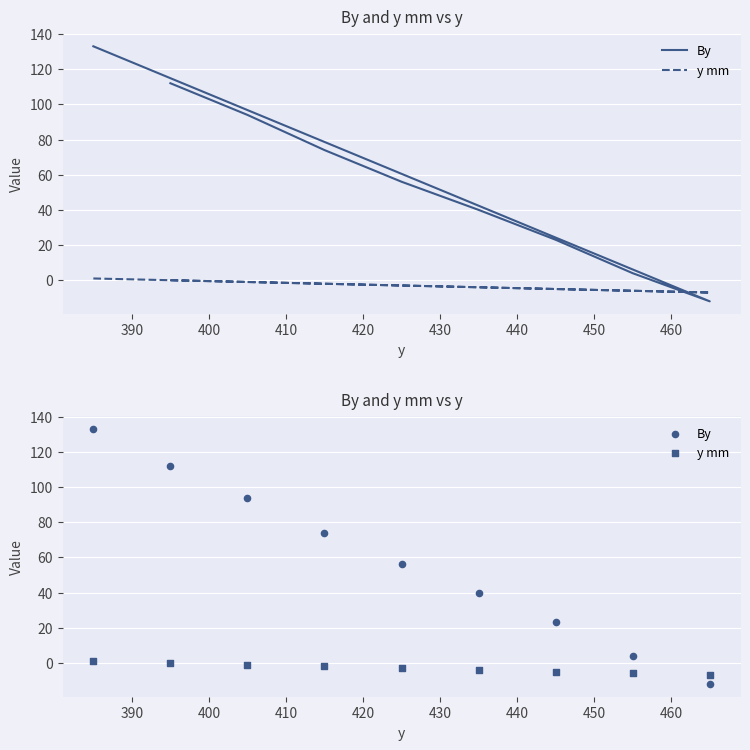

Which series reaches the maximum Y coordinate?

By